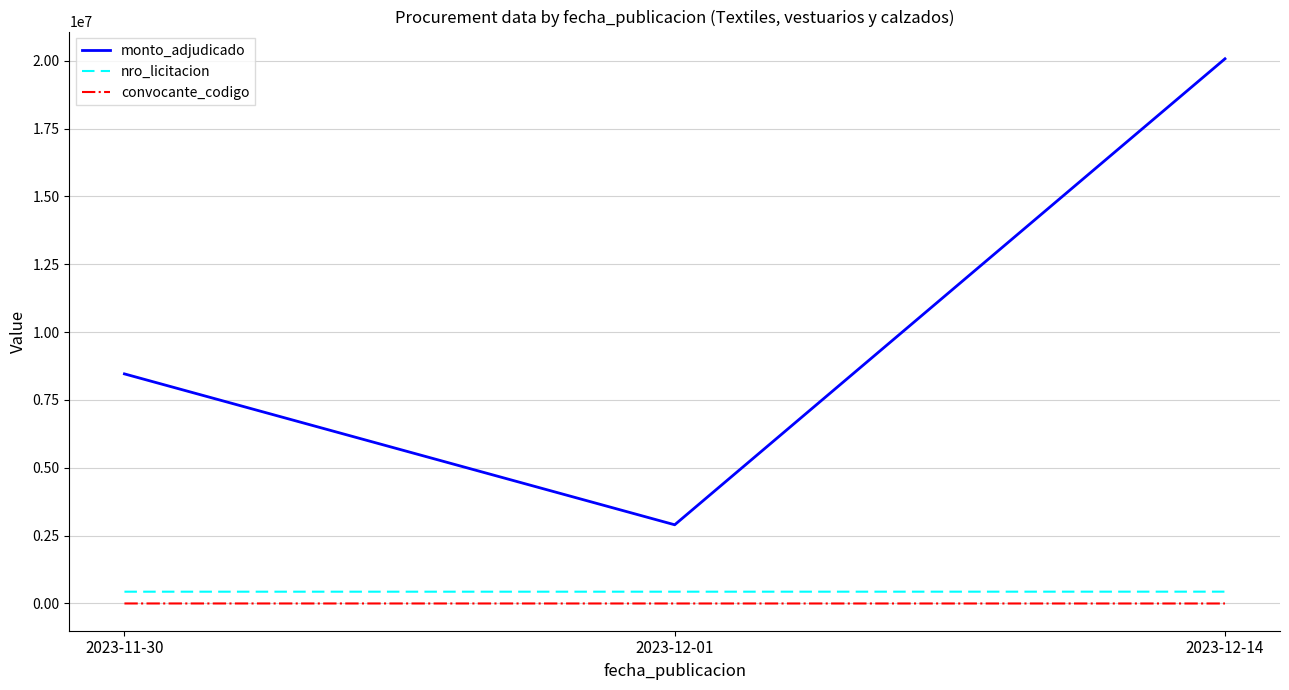

List the series in order of their peak value, lowest first.

convocante_codigo, nro_licitacion, monto_adjudicado